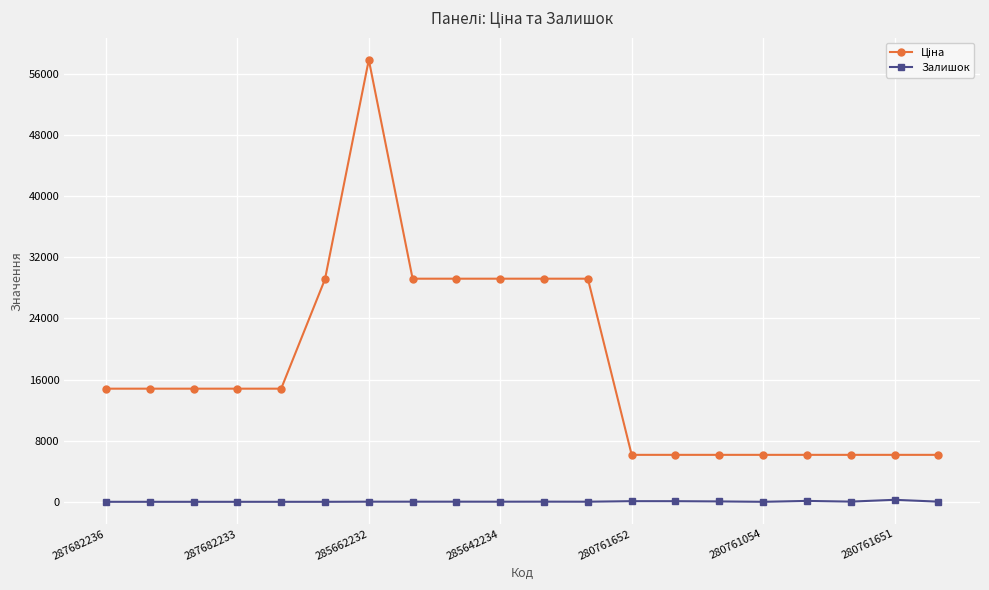

At how many categories does at least one series exceed 8224?

12